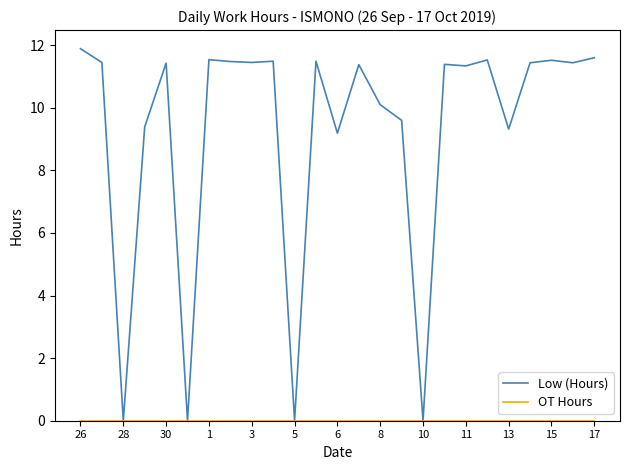

How many lines are shown in the chart?

2